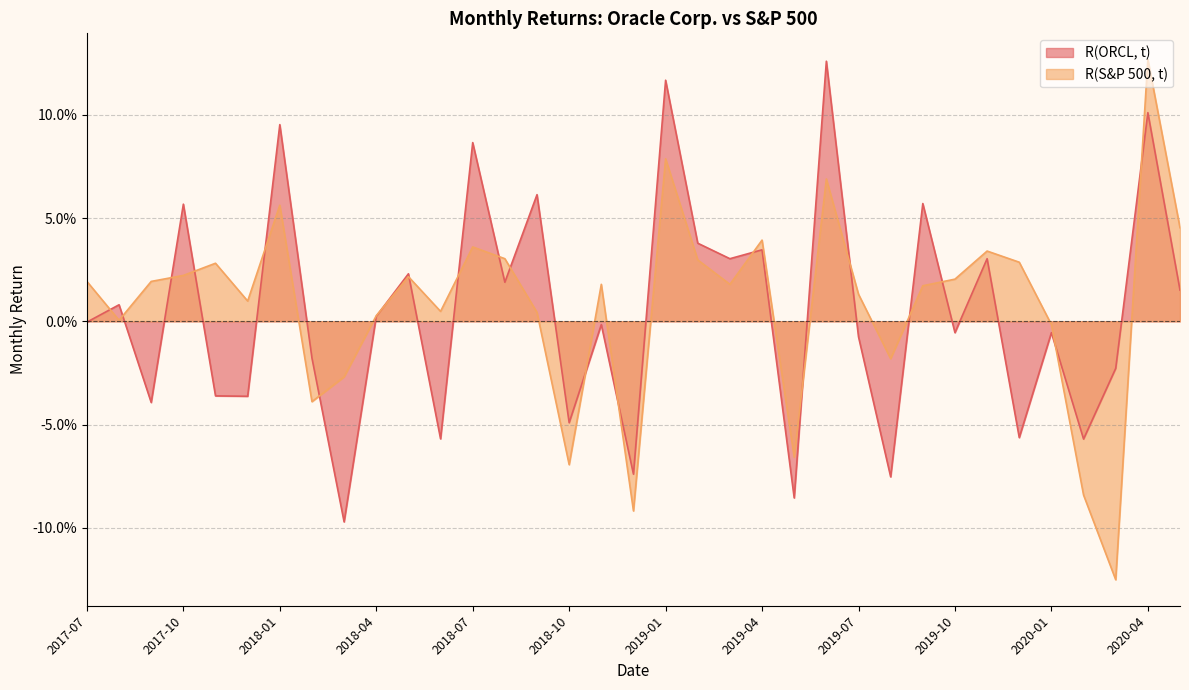

How many lines are shown in the chart?

2